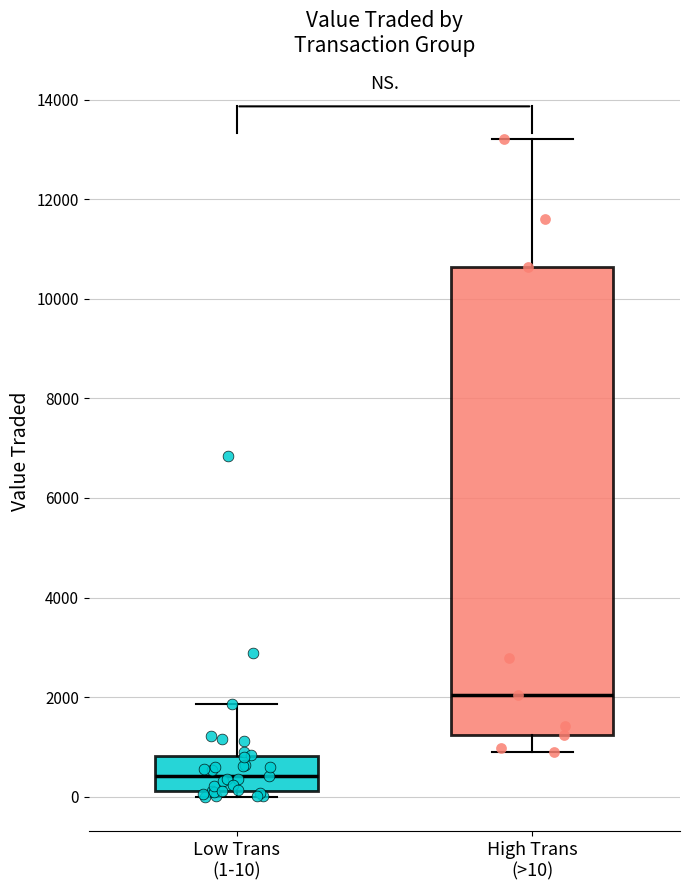

Comparing the boxes themselves (not the whiskers), which one is the tallest?

High Trans (>10)